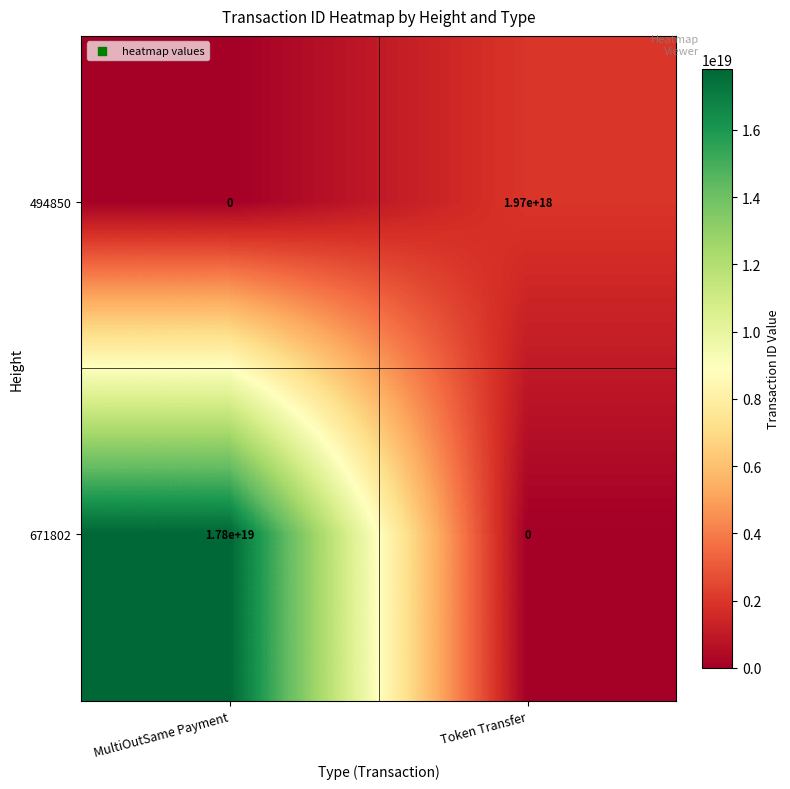

Rank the series by their average value, from highest to lowest.

671802, 494850